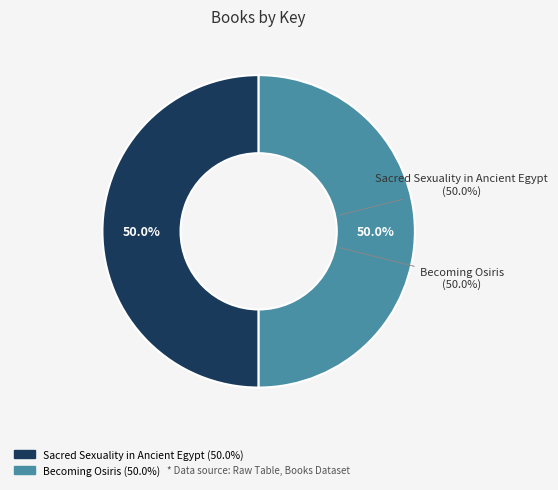

What portion of the pie excludes Sacred Sexuality in Ancient Egypt?

50.0%